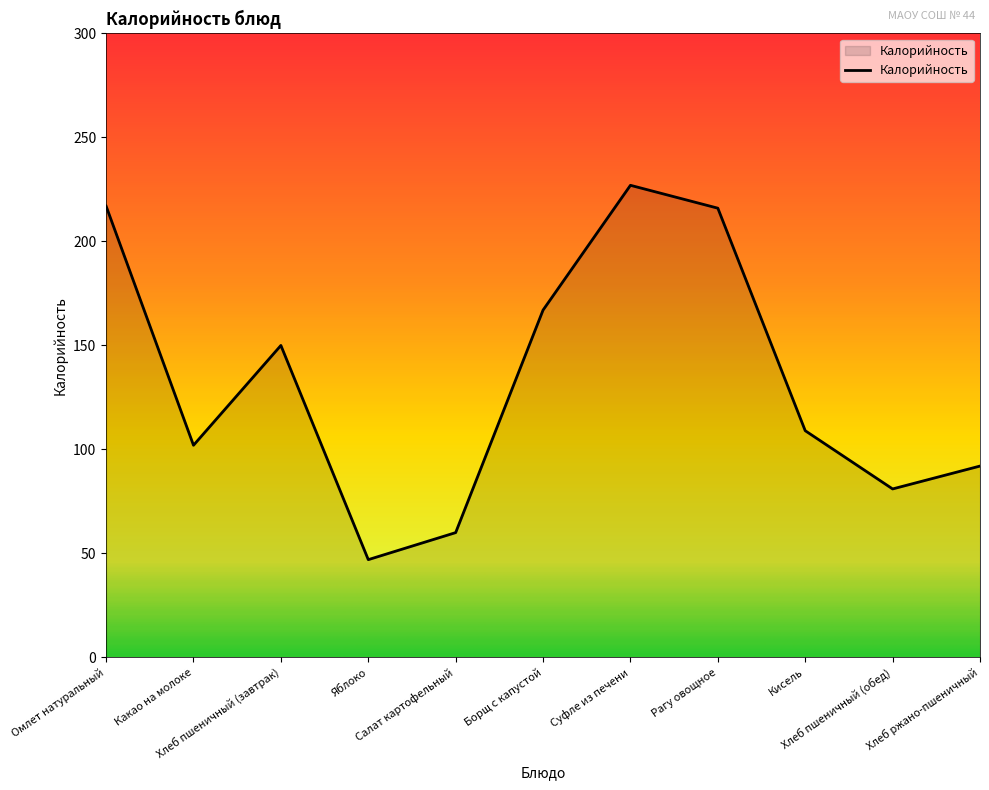

What is the greatest value displayed?

227